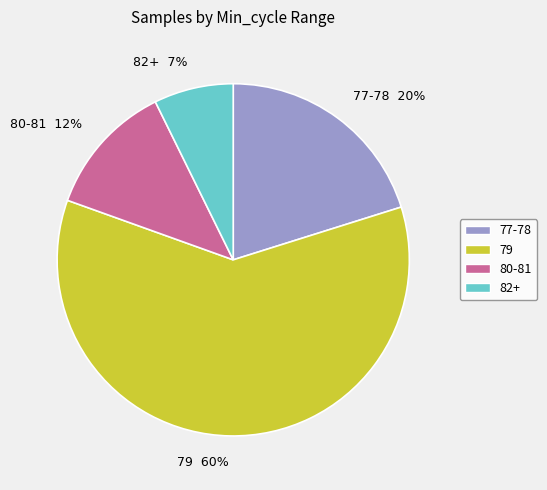

To the nearest percent, what is the average slice percentage?

25%